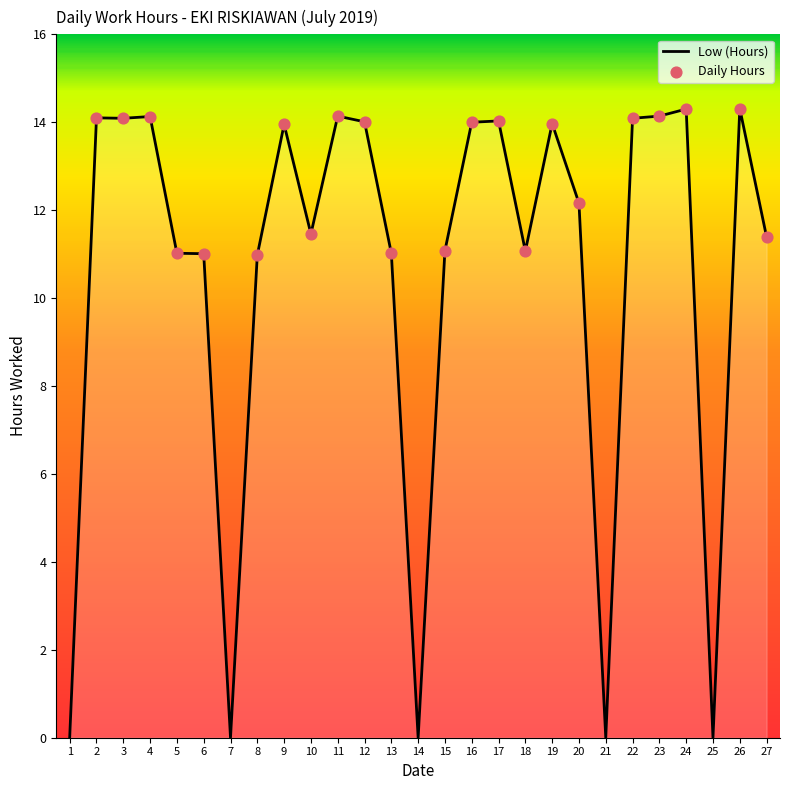

Approximately how many times larger is the value at 27 compared to 20?

0.9